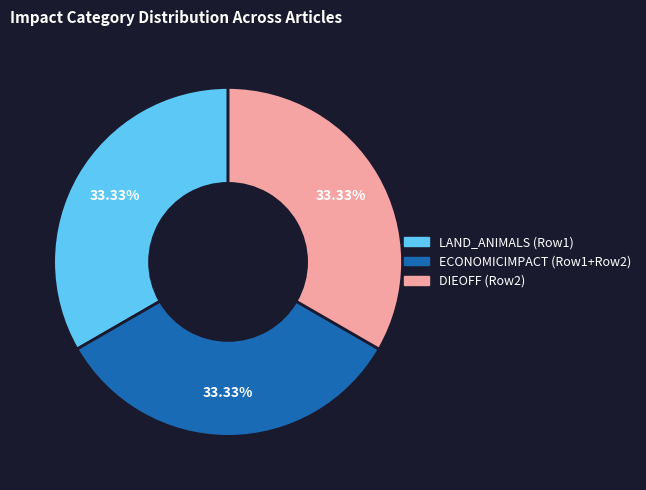

Does any single category account for the majority?

No